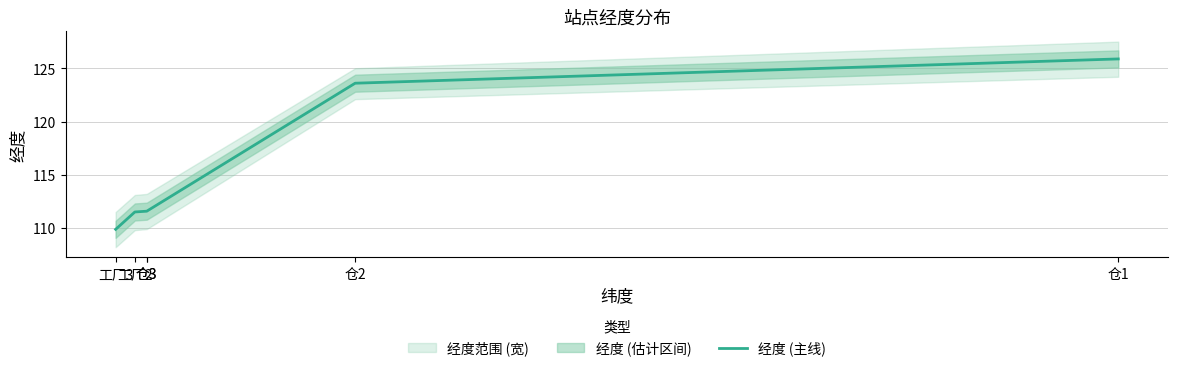

Reading right to left, list all the values displayed in this chart.

仓1=125.9	仓2=123.6	仓3=111.6	仓3=111.6	工厂2=111.5	工厂3=109.9